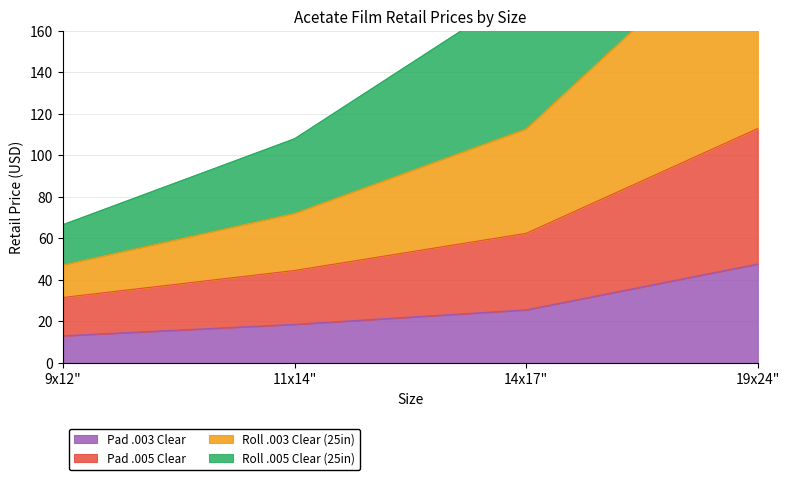

At which label does Pad .003 Clear reach its peak?

19x24"